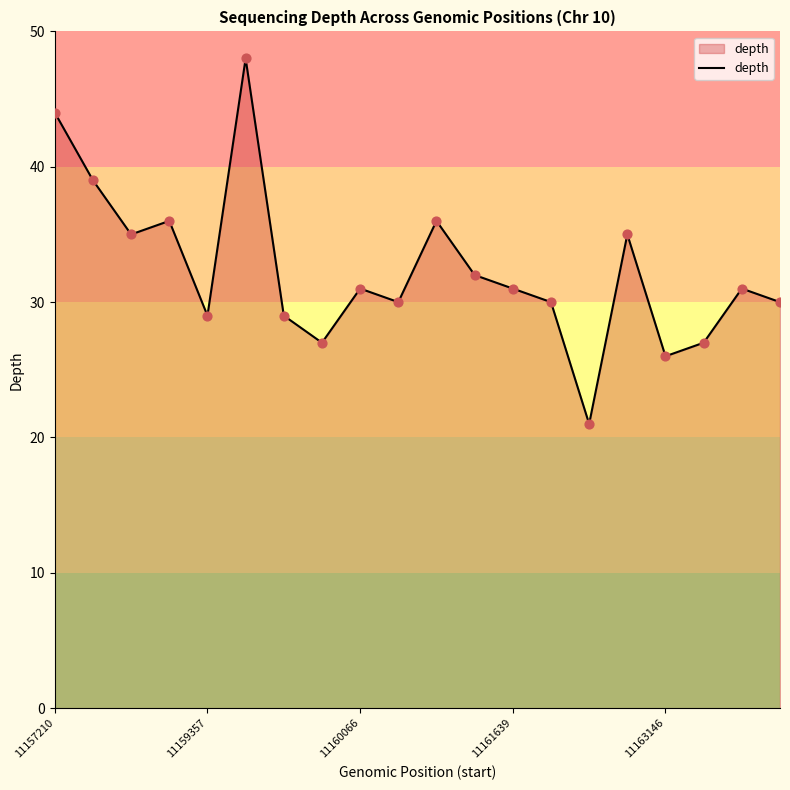

What is the smallest value displayed?

21